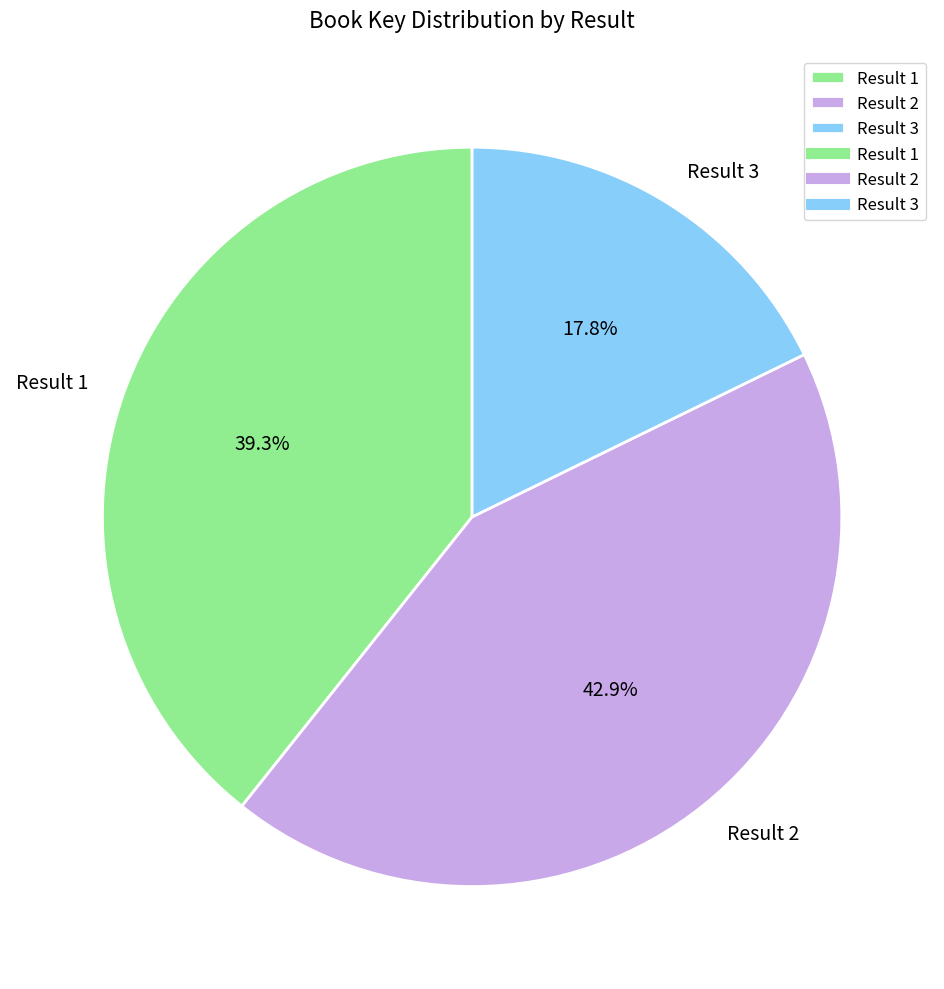

Rank the categories by value from lowest to highest.

Result 3, Result 1, Result 2